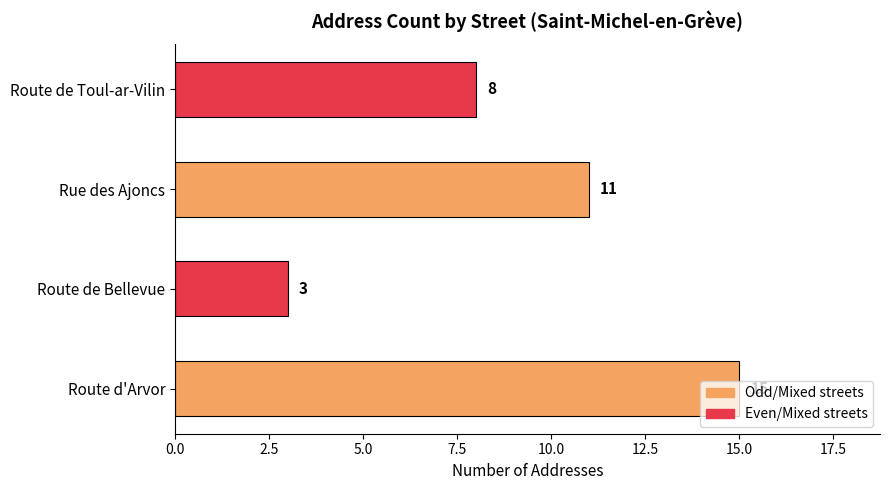

What is the ratio of the value at Route de Toul-ar-Vilin to the value at Route d'Arvor?

0.5